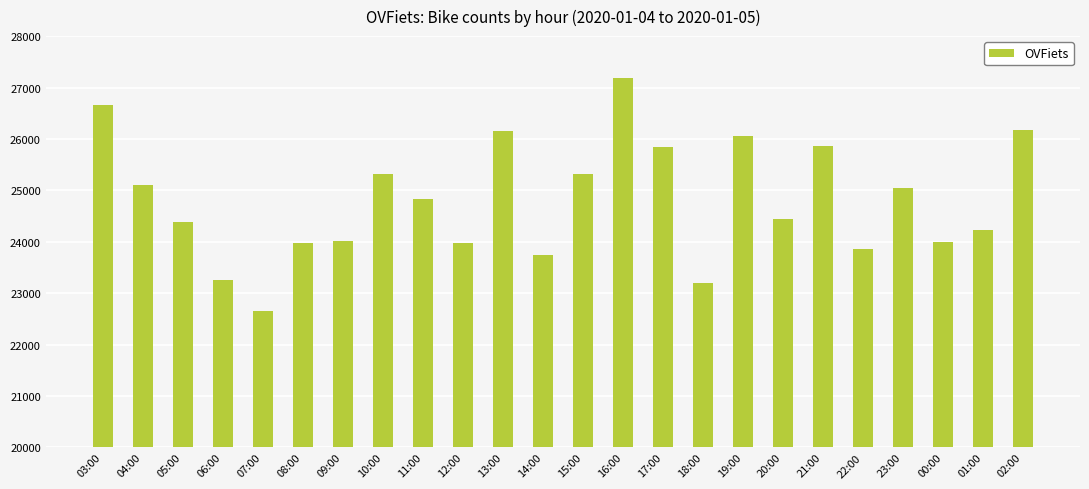

Approximately how many times larger is the value at 04:00 compared to 03:00?

0.9